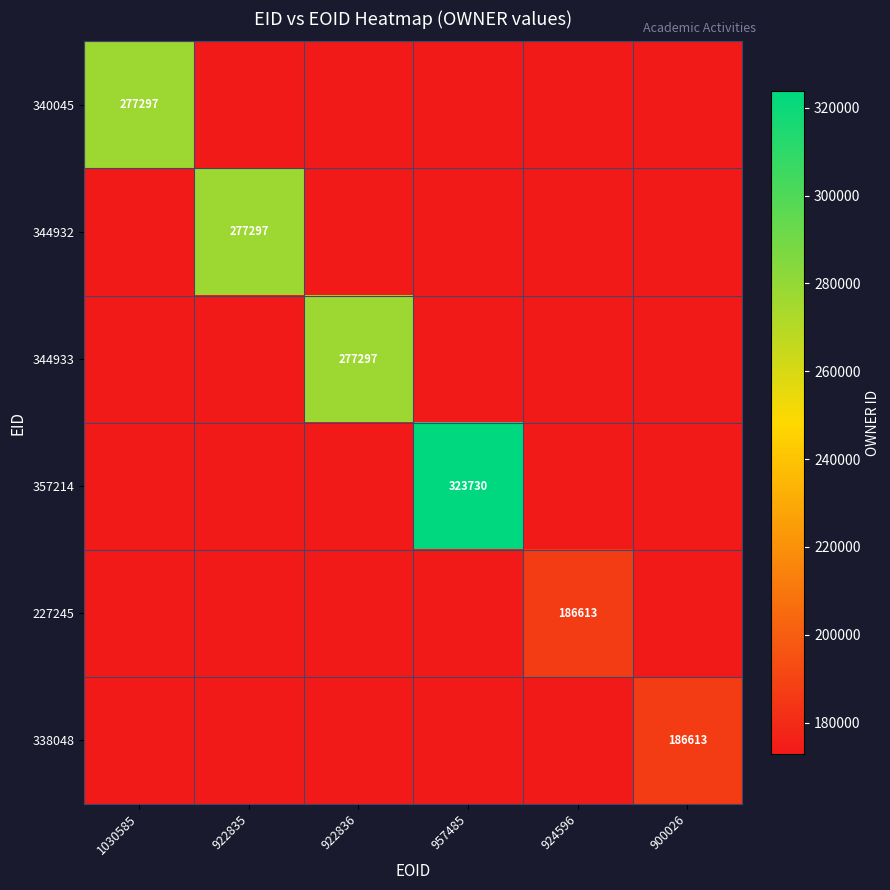

True or false: 344933 has a value of 187625.5 at 922836.

False